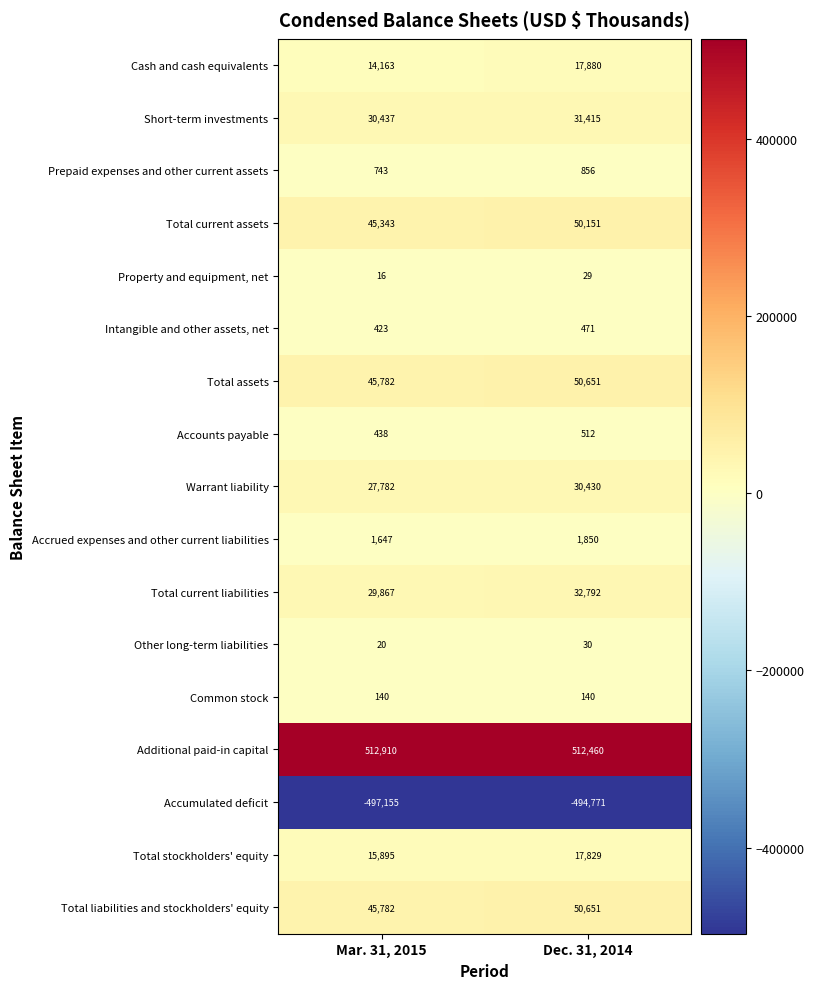

What is the maximum value shown in the chart?

512910